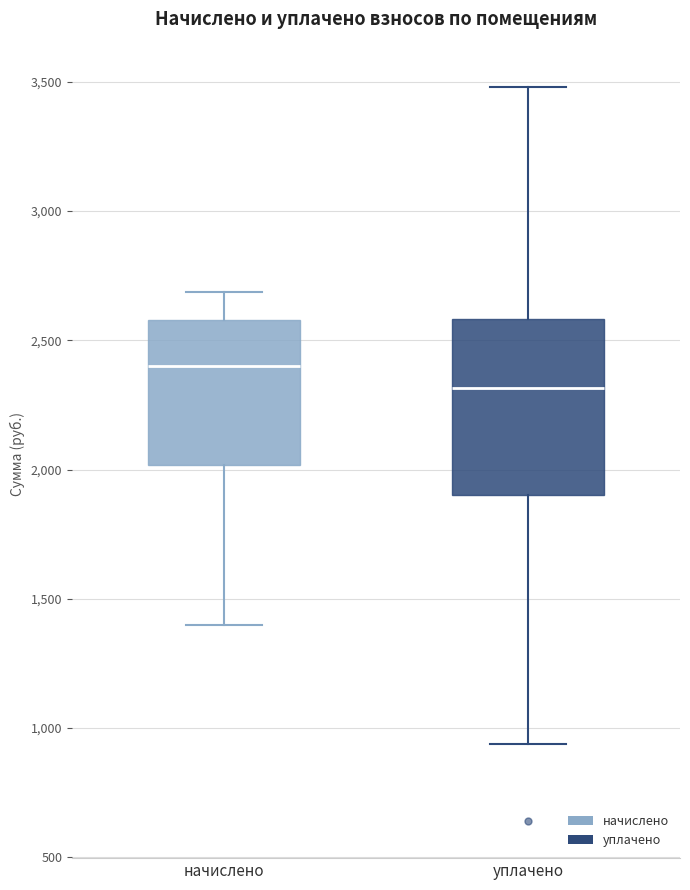

Where is the upper edge of the box for начислено on the y-axis? The values are not printed on the chart, so give them approximately, as read against the axis.

2600